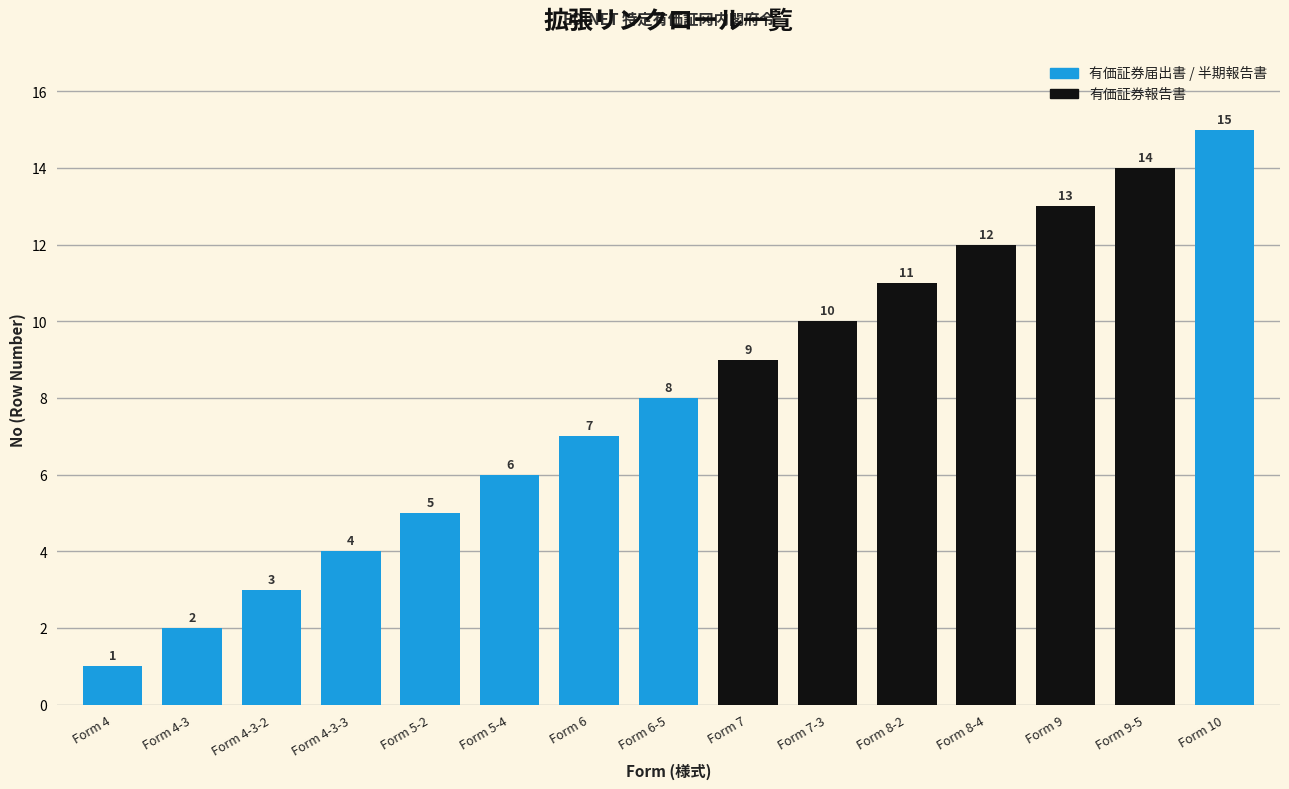

Is it true that the value at Form 8-2 is 5?

False